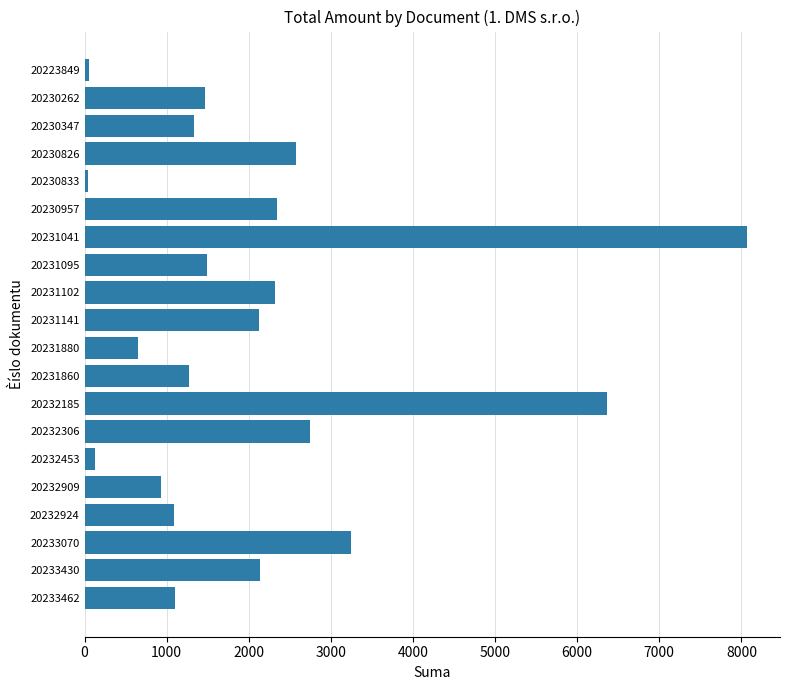

At which category does the chart reach its peak across all series?

20231041